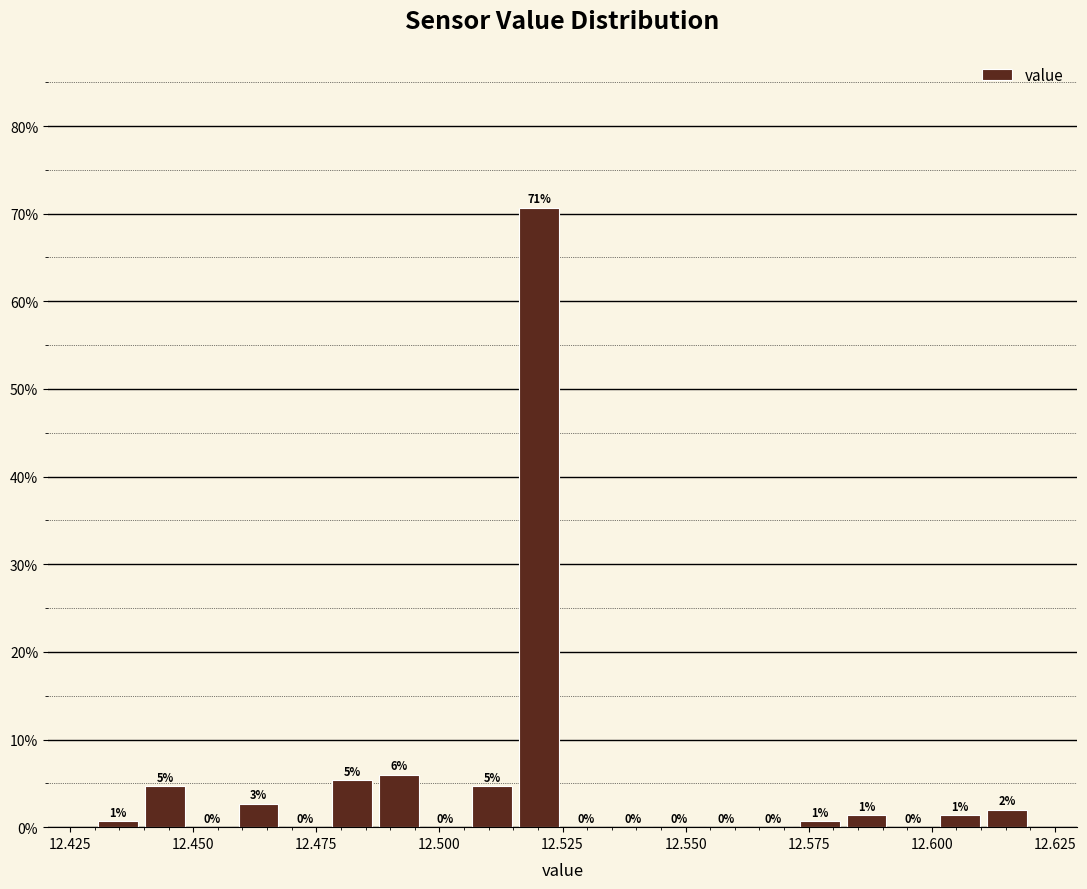

Read against the x-axis, roughly where is the centre of the tallest bar?

12.520